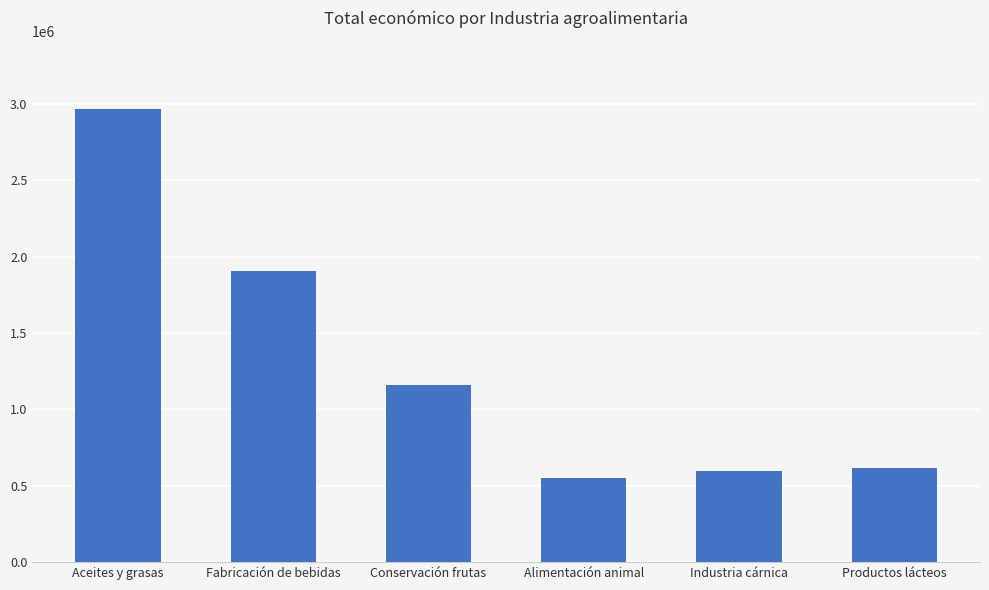

True or false: the data shows 615375 at Productos lácteos.

True